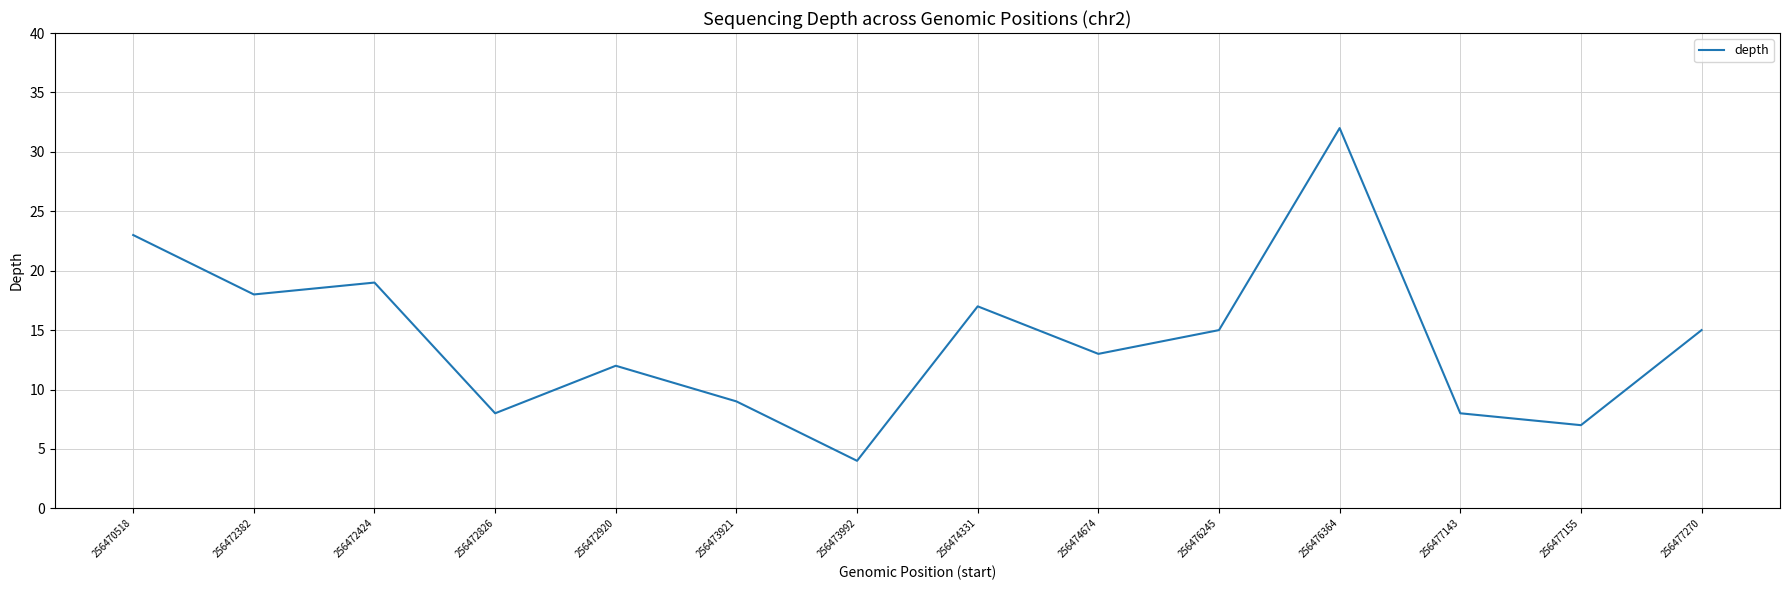

What is the smallest value displayed?

4